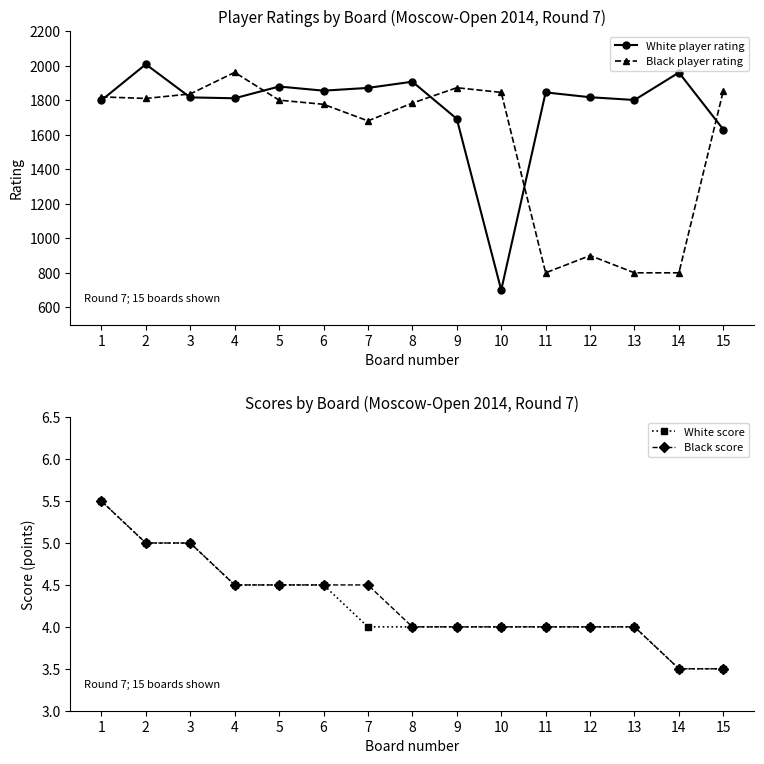

The value of Black score at 11 is 4.0. True or false?

True